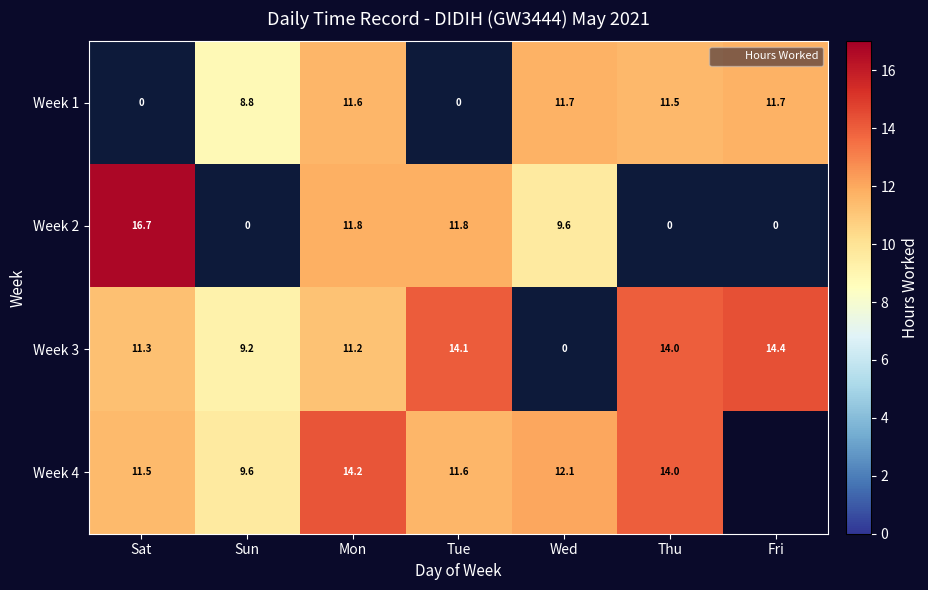

What is the difference between the second highest and second lowest values in the Week 2 series?

11.8